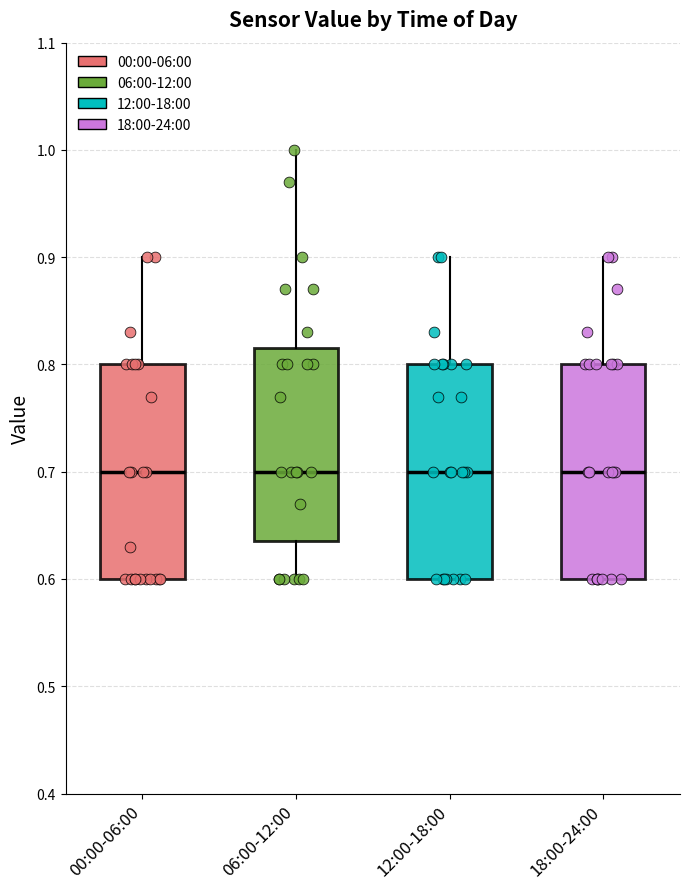

Where does the median line of the box for 00:00-06:00 sit on the y-axis? The values are not printed on the chart, so give them approximately, as read against the axis.

0.70